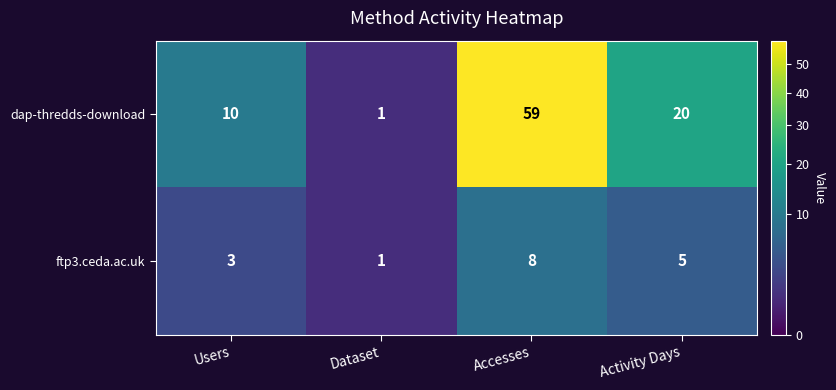

True or false: ftp3.ceda.ac.uk has a value of 5 at Activity Days.

True